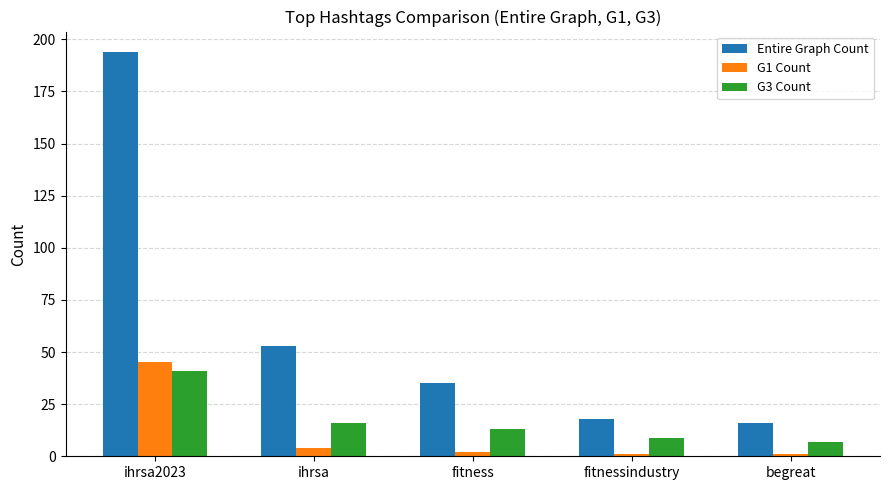

What are all the series names shown in the legend?

Entire Graph Count, G1 Count, G3 Count